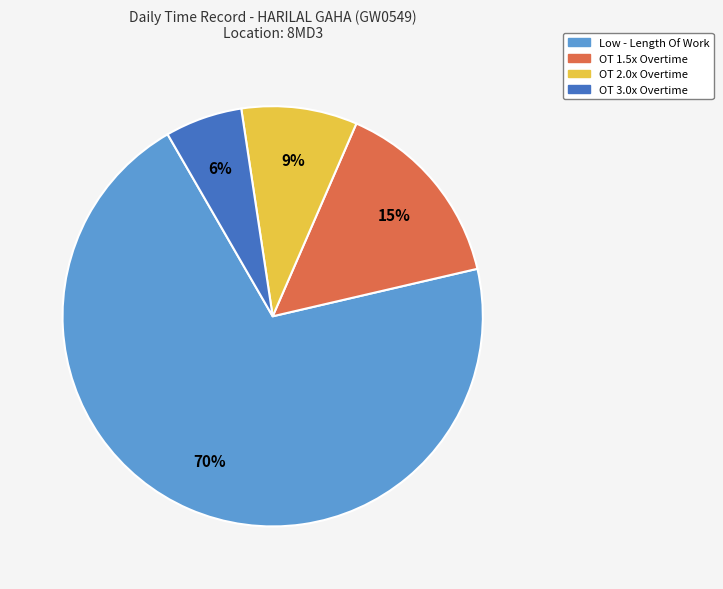

To the nearest percent, what is the difference between the largest and smallest slice percentages?

64%